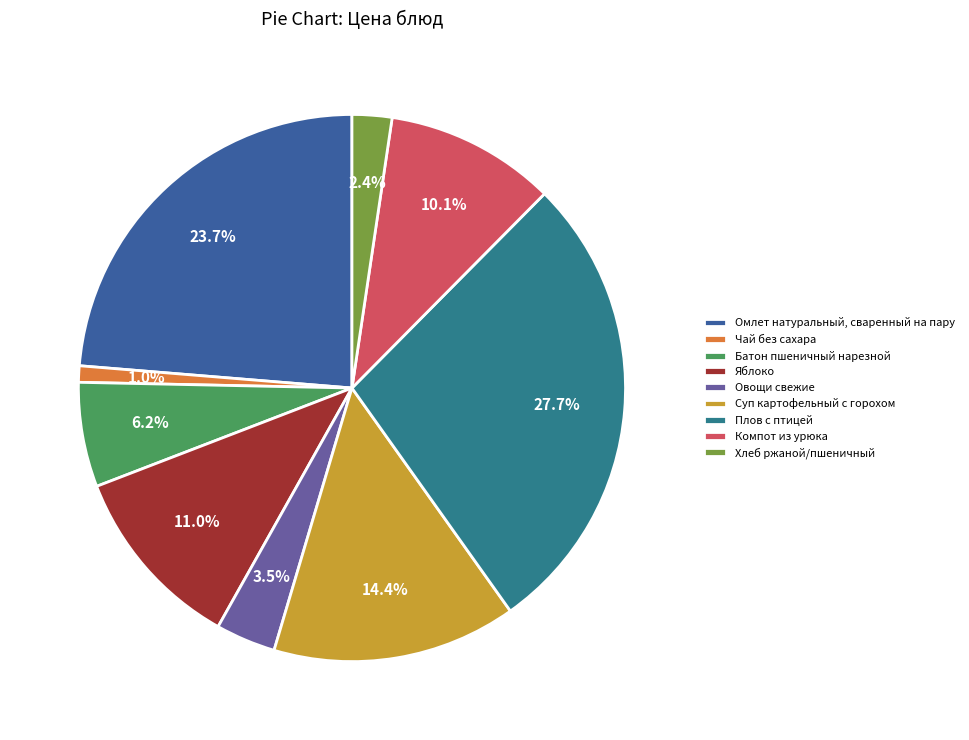

To the nearest percent, what portion does Чай без сахара represent?

1%